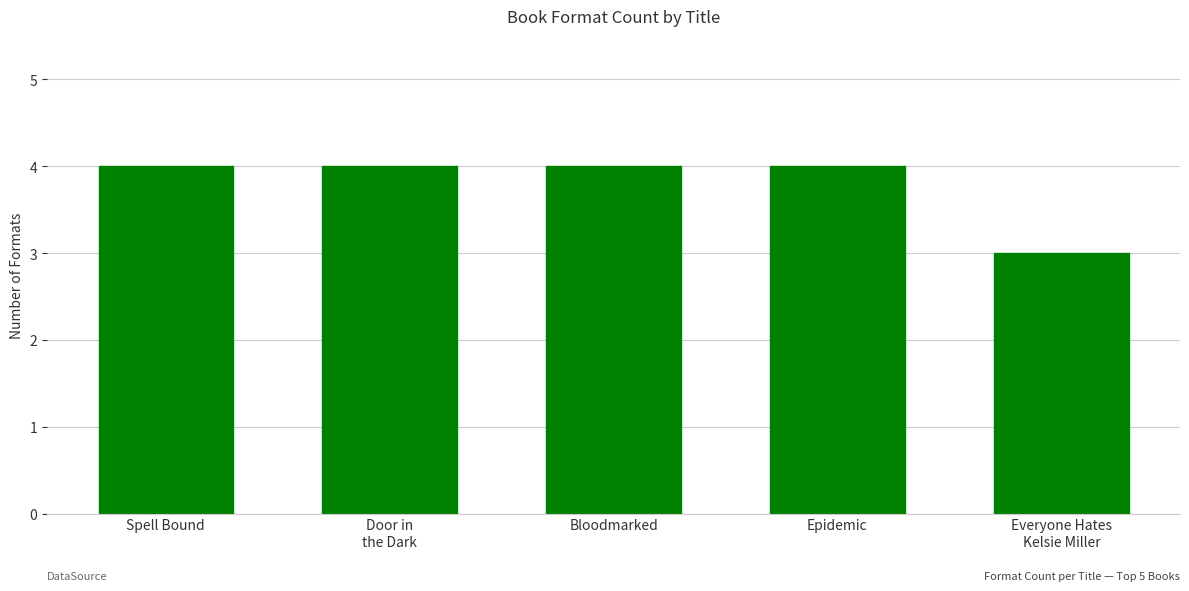

What is the minimum value shown in the chart?

3